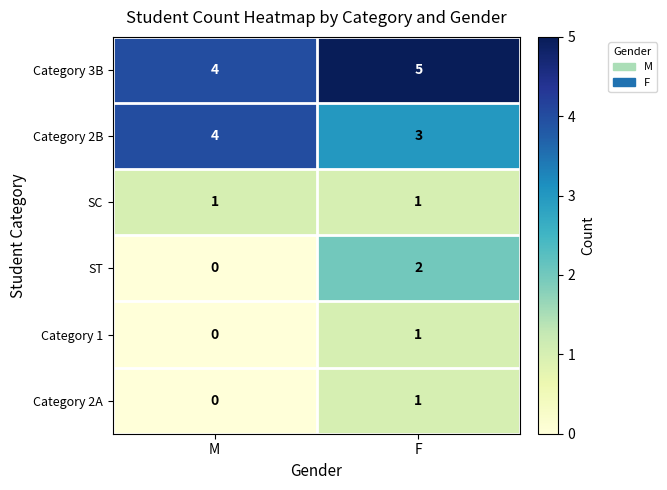

Reading right to left, transcribe all the data shown in this chart.

Category 3B: F=5	M=4
Category 2B: F=3	M=4
SC: F=1	M=1
ST: F=2	M=0
Category 1: F=1	M=0
Category 2A: F=1	M=0